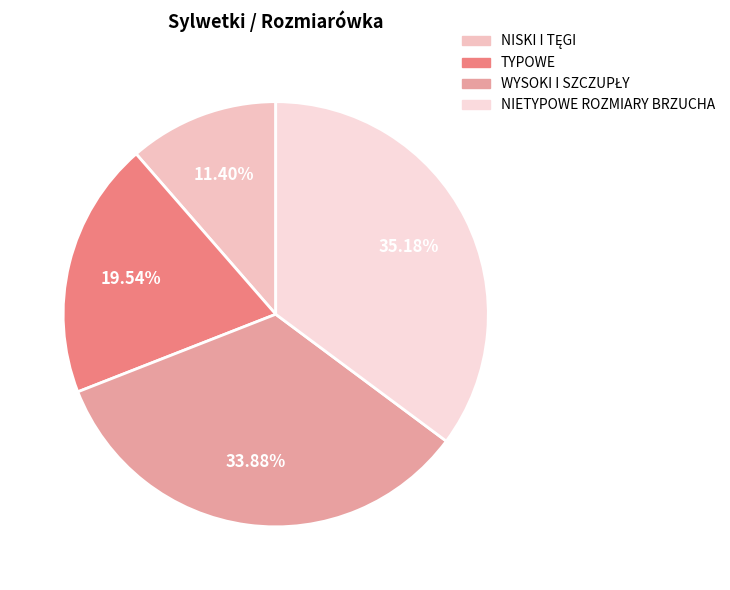

To the nearest percent, what is the difference between the NISKI I TĘGI and TYPOWE slice percentages?

8%